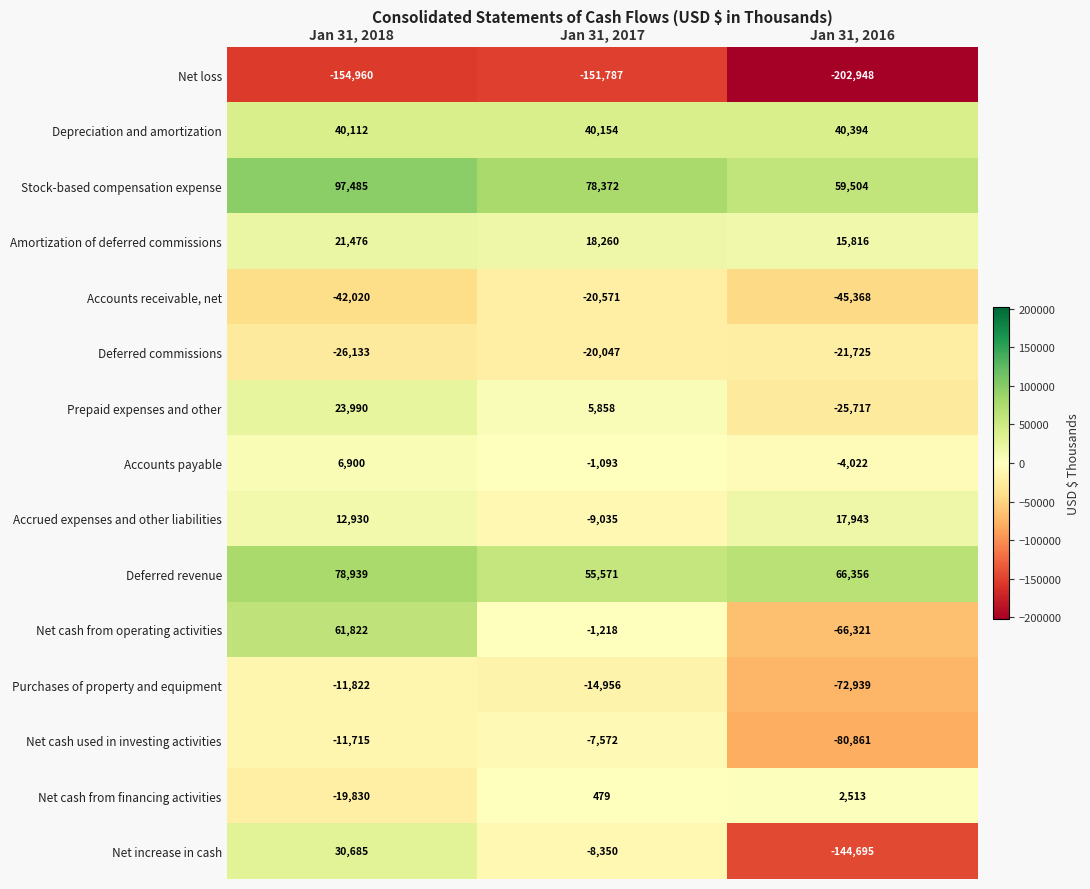

The Accounts payable series shows -1797 at Jan 31, 2016. True or false?

False